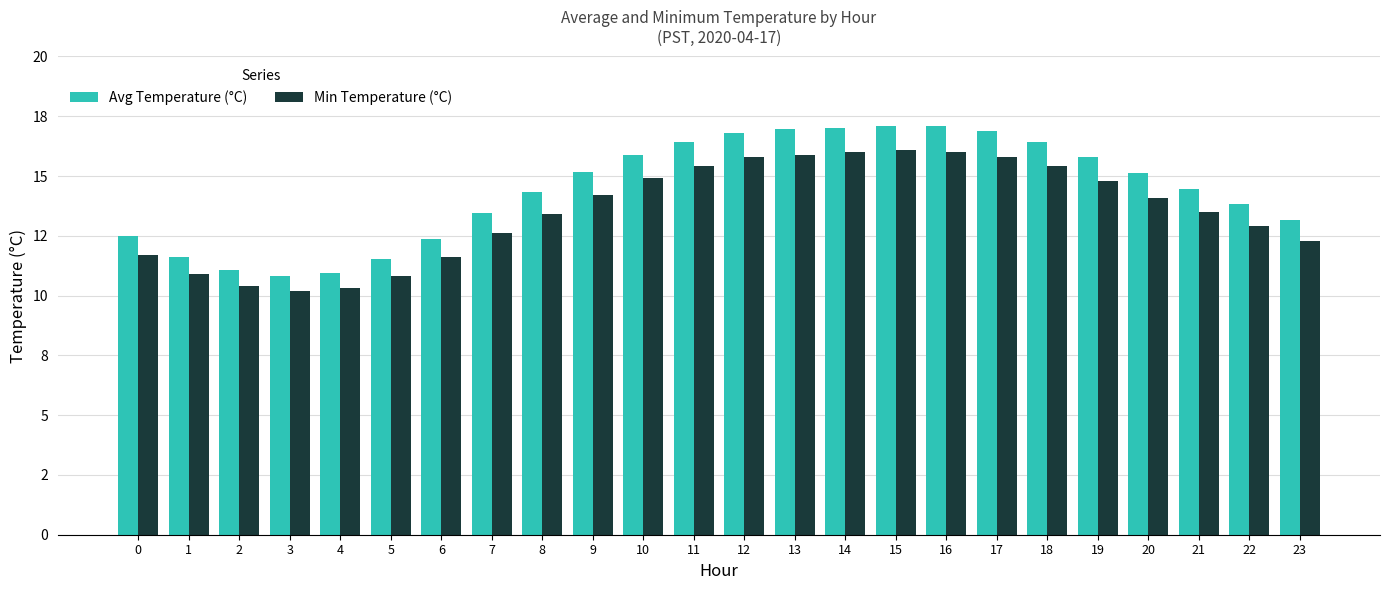

At how many categories does at least one series exceed 11?

22